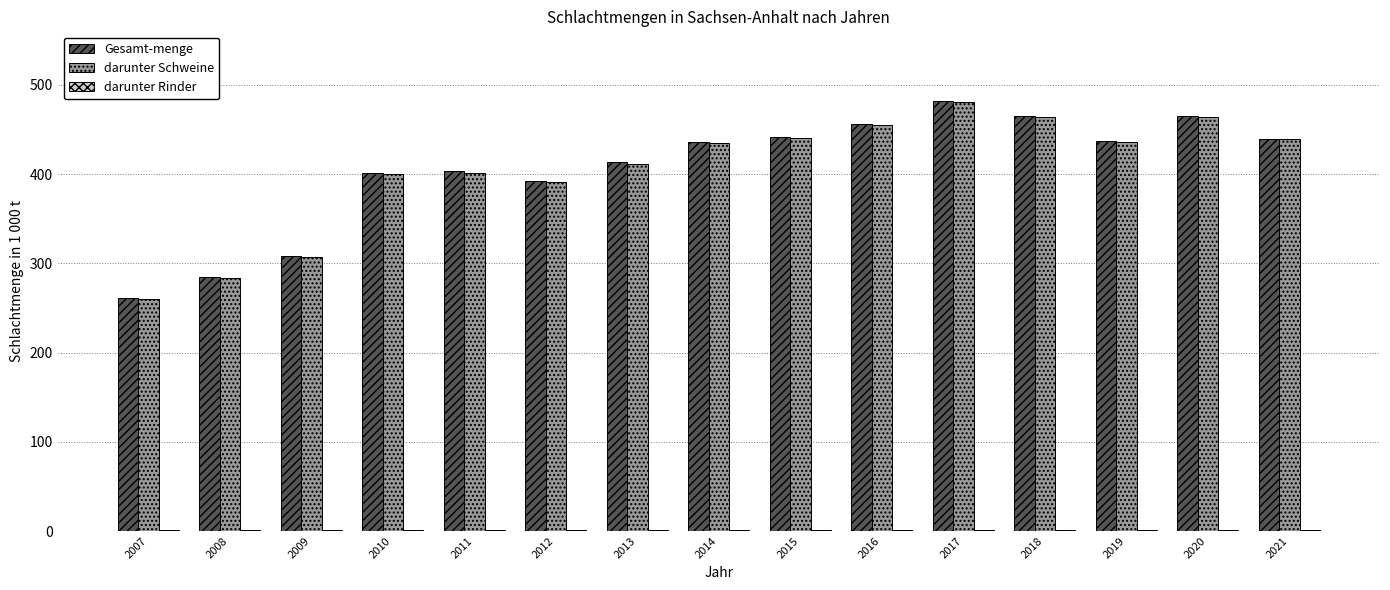

What is the maximum value shown in the chart?

481.8